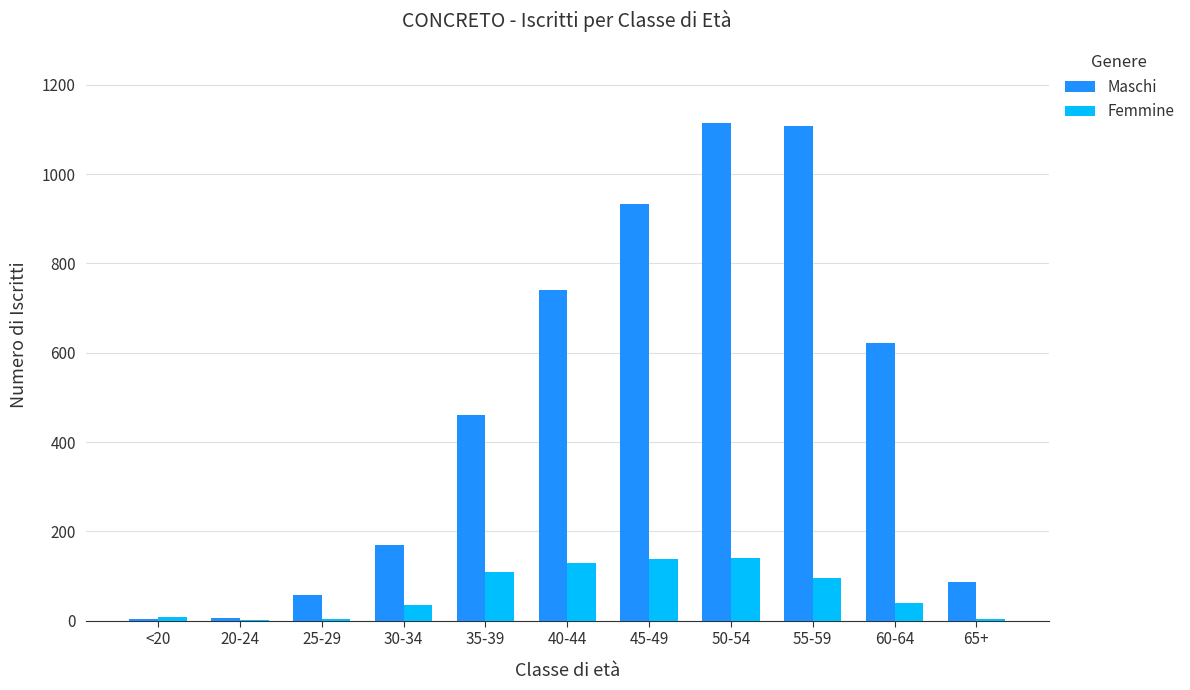

At which label is Maschi closest to 559?

60-64